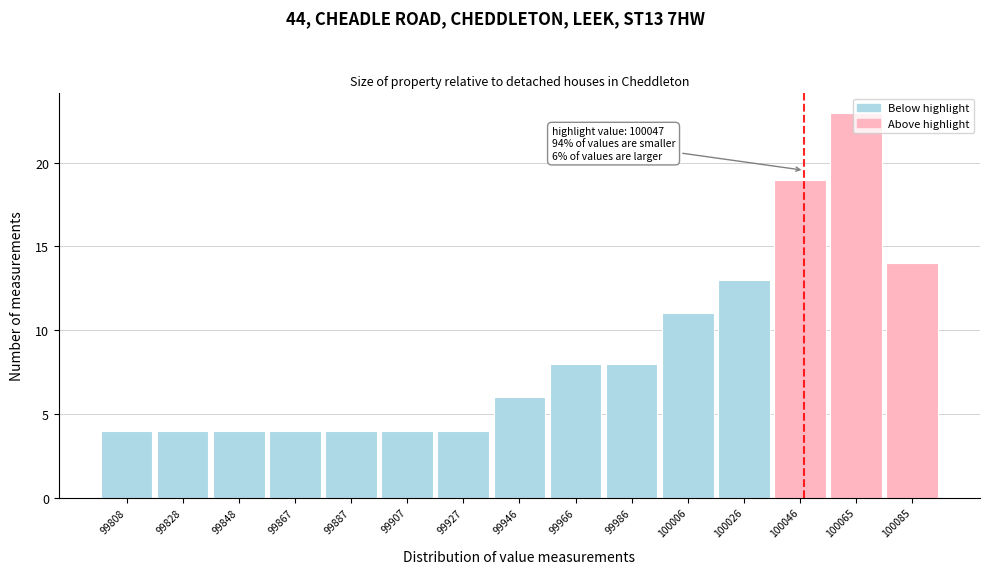

Which range on the x-axis has the tallest bar?

100055.4 to 100075.2